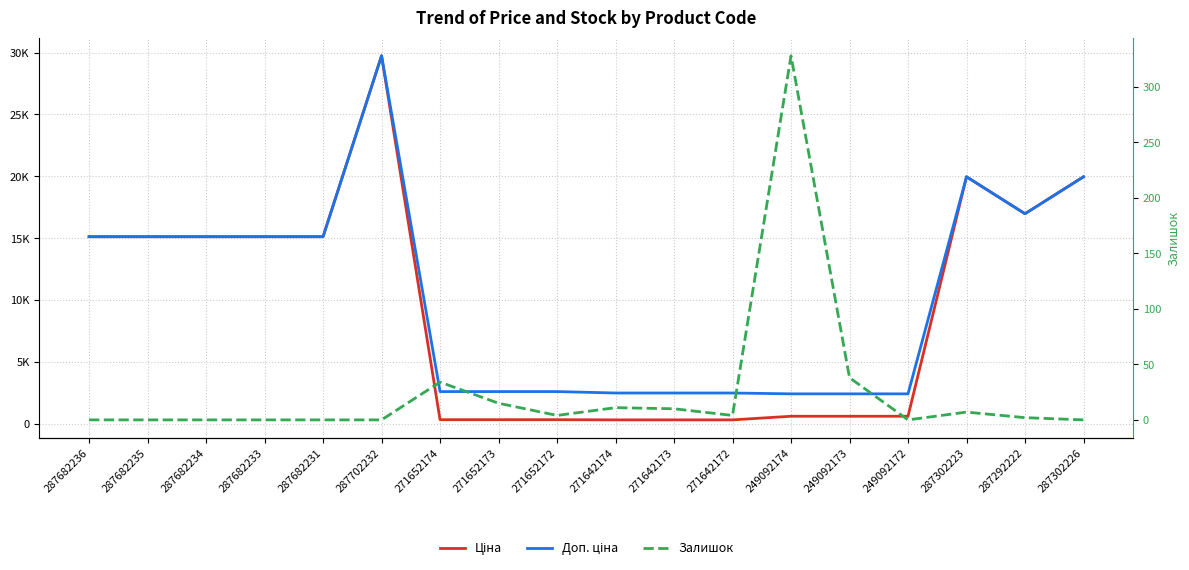

True or false: Доп. ціна has a value of 1437.8 at 249092172.

False